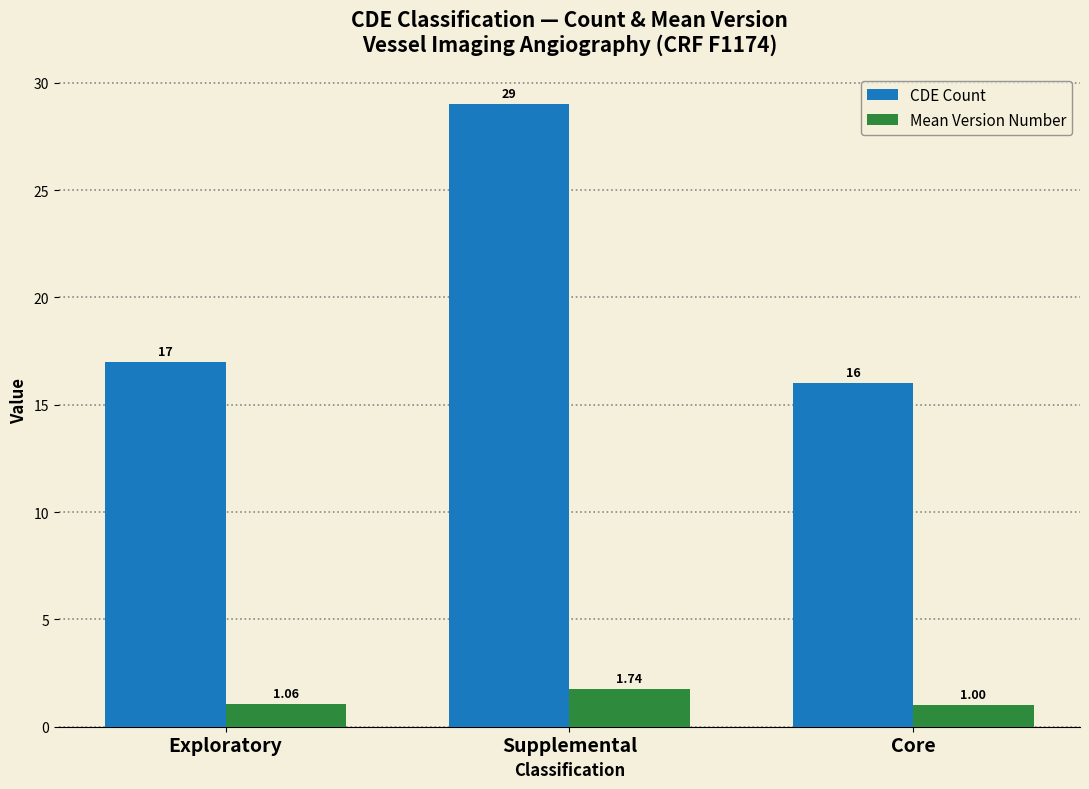

What are all the series names shown in the legend?

CDE Count, Mean Version Number